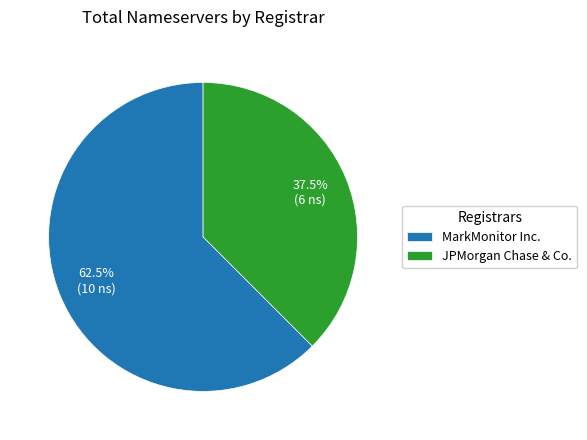

What is the ratio of the value at JPMorgan Chase & Co. to the value at MarkMonitor Inc.?

0.6